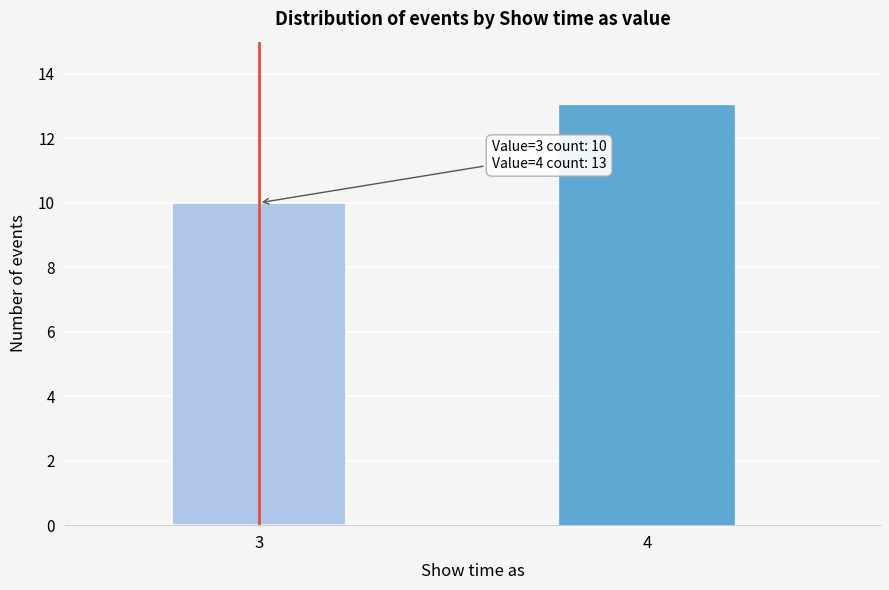

Reading right to left, extract all data points from this chart.

4=13	3=10